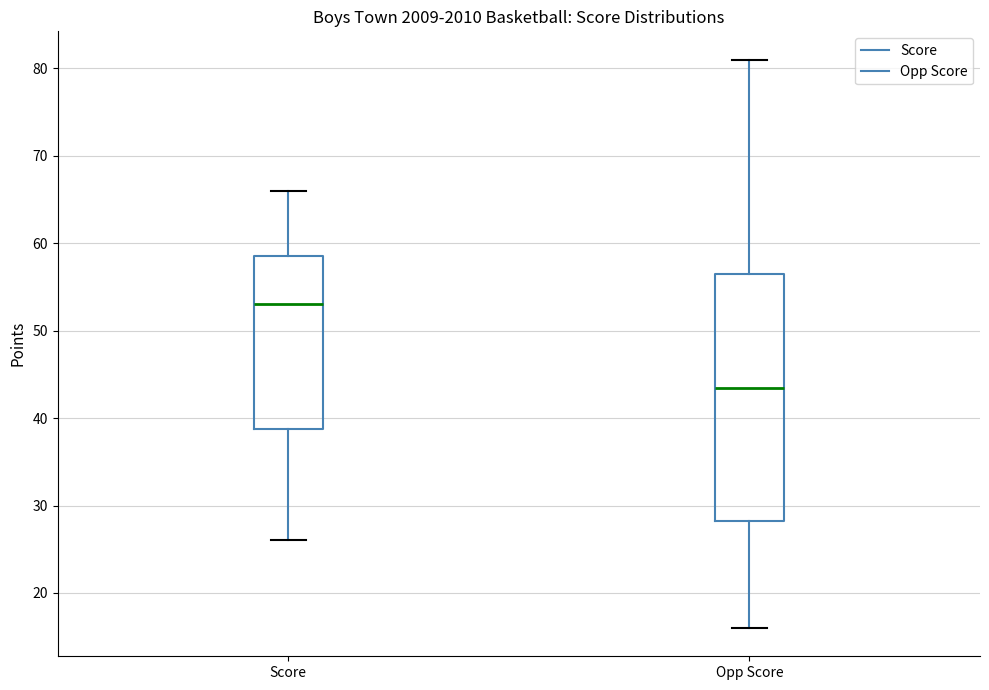

Where is the lower edge of the box for Opp Score on the y-axis? The values are not printed on the chart, so give them approximately, as read against the axis.

28